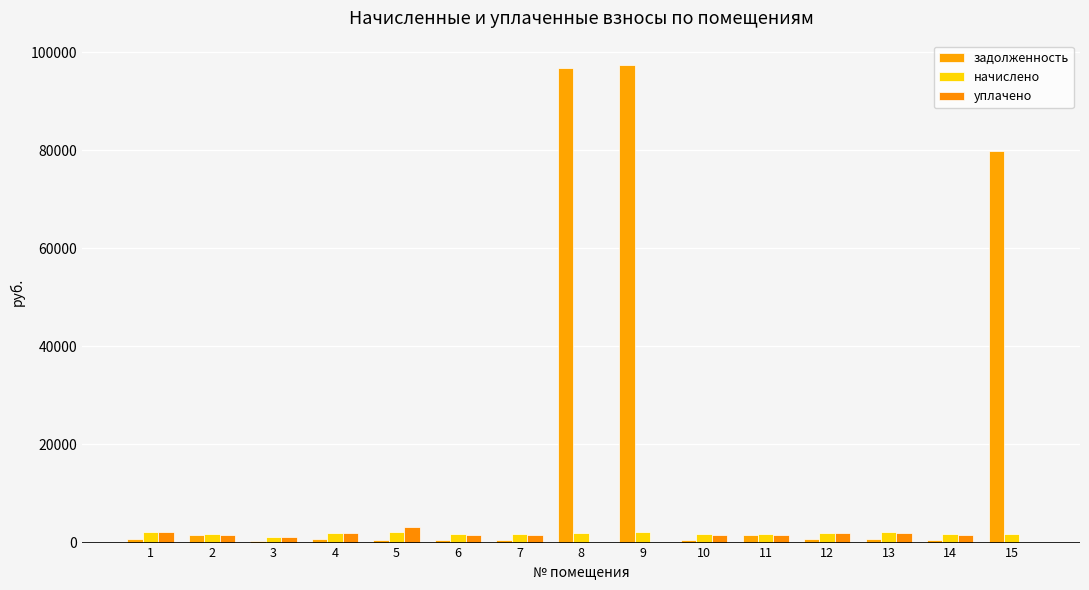

What are all the series names shown in the legend?

задолженность, начислено, уплачено